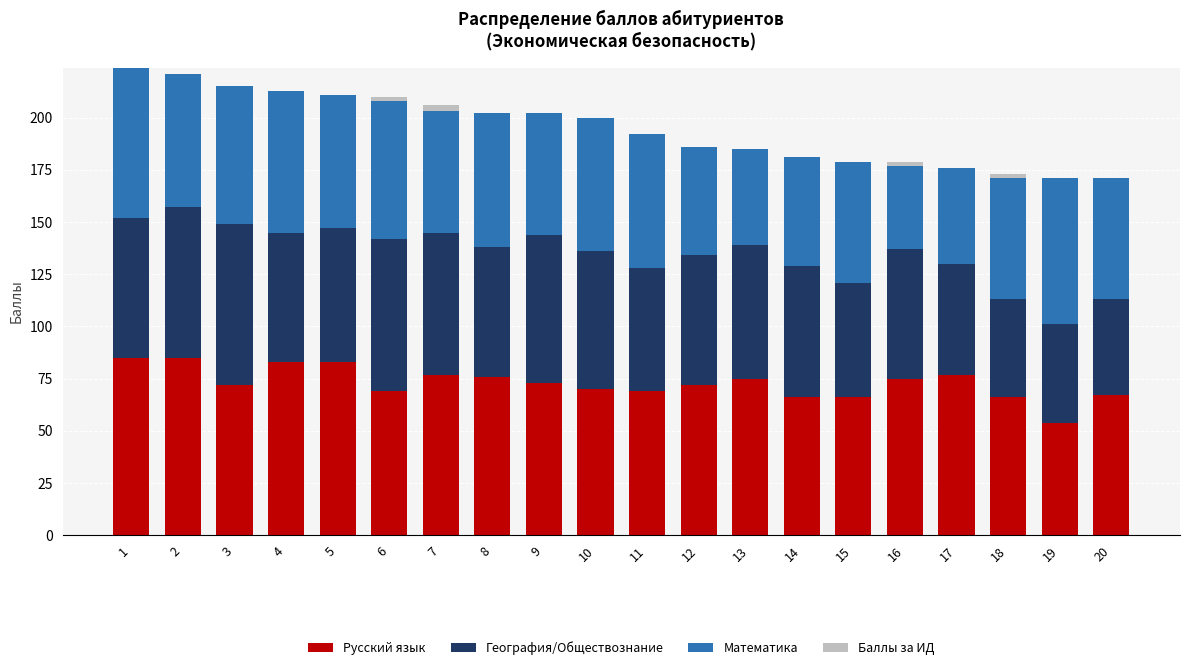

What is the highest value of the Русский язык series?

85